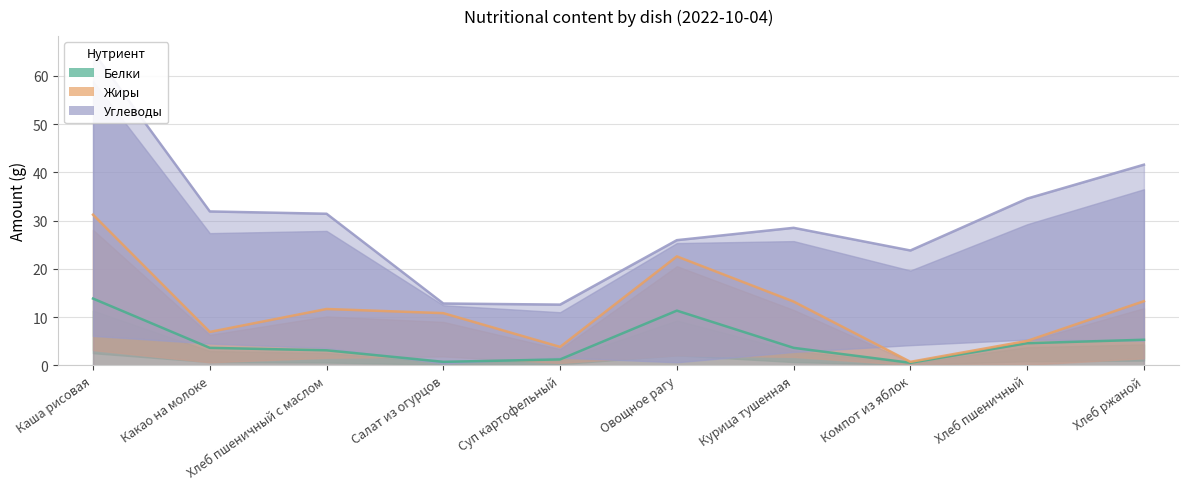

Which series has the largest total across all categories?

Углеводы